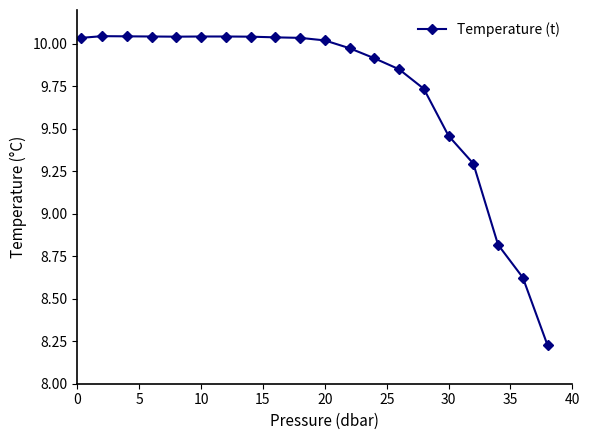

What is the difference between the maximum and minimum values?

1.8